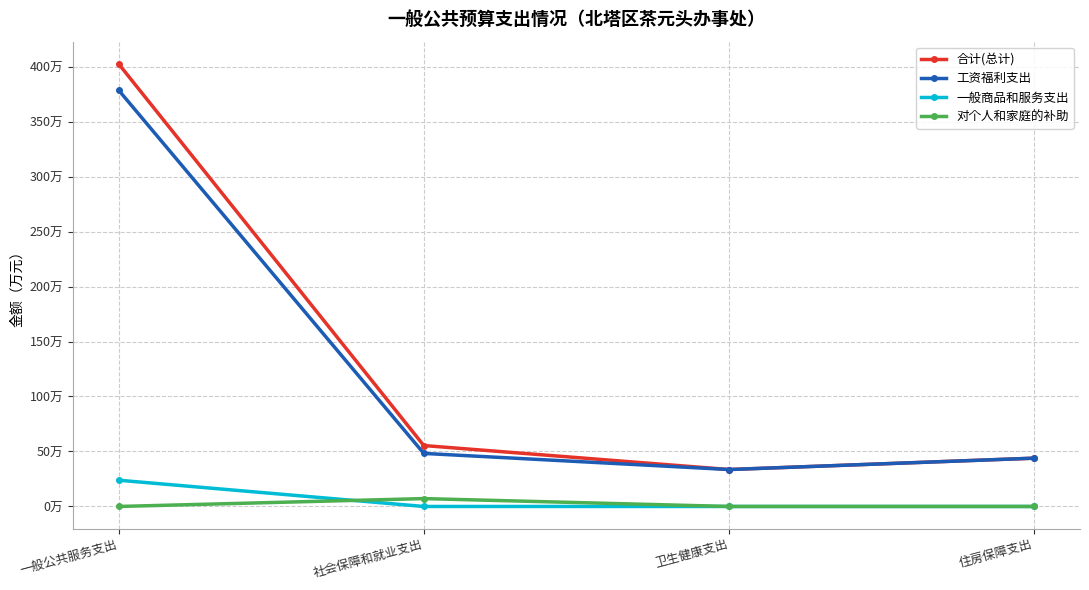

Rank the series by their maximum value, from highest to lowest.

合计(总计), 工资福利支出, 一般商品和服务支出, 对个人和家庭的补助